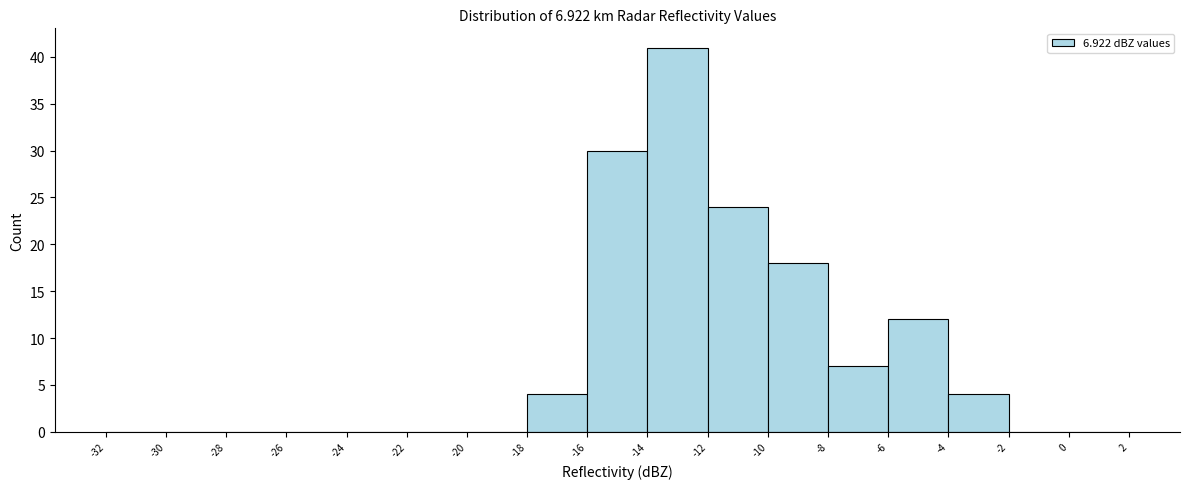

Which range on the x-axis has the tallest bar?

-14 to -12